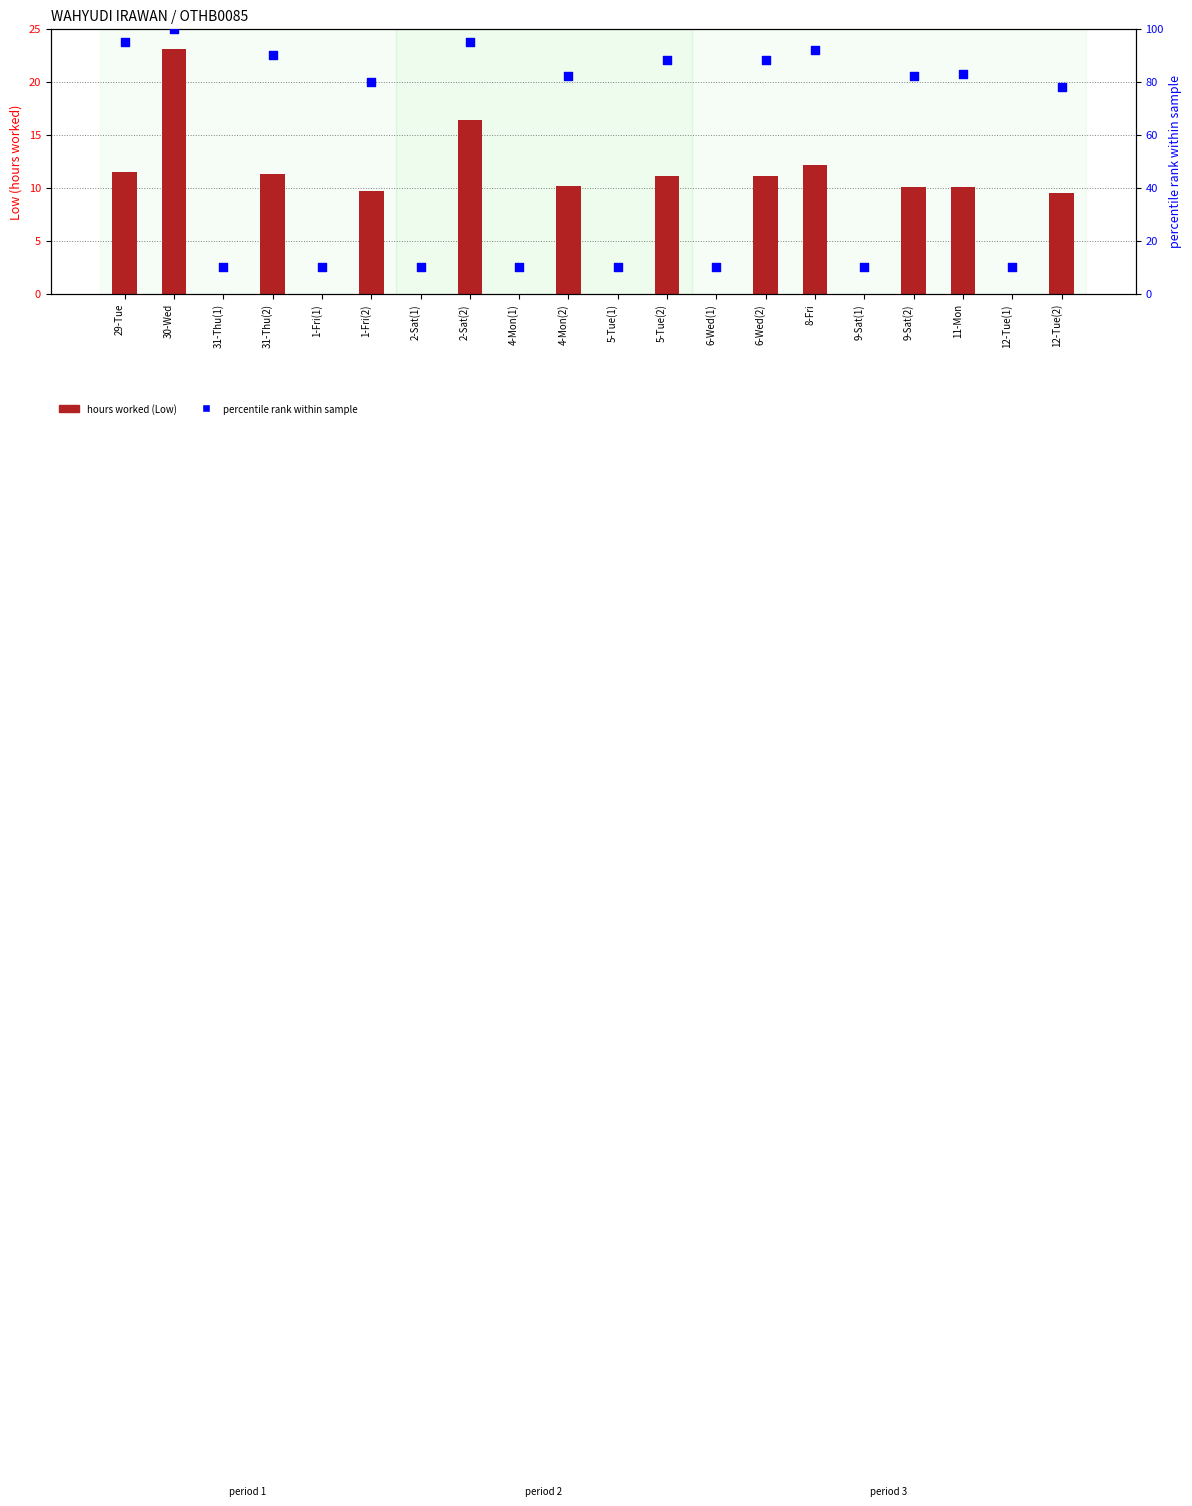

Which series has the largest total across all categories?

percentile rank within sample